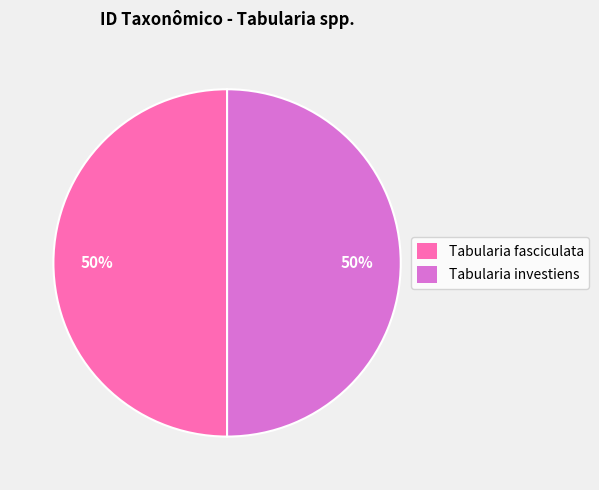

To the nearest percent, what portion does Tabularia fasciculata represent?

50%